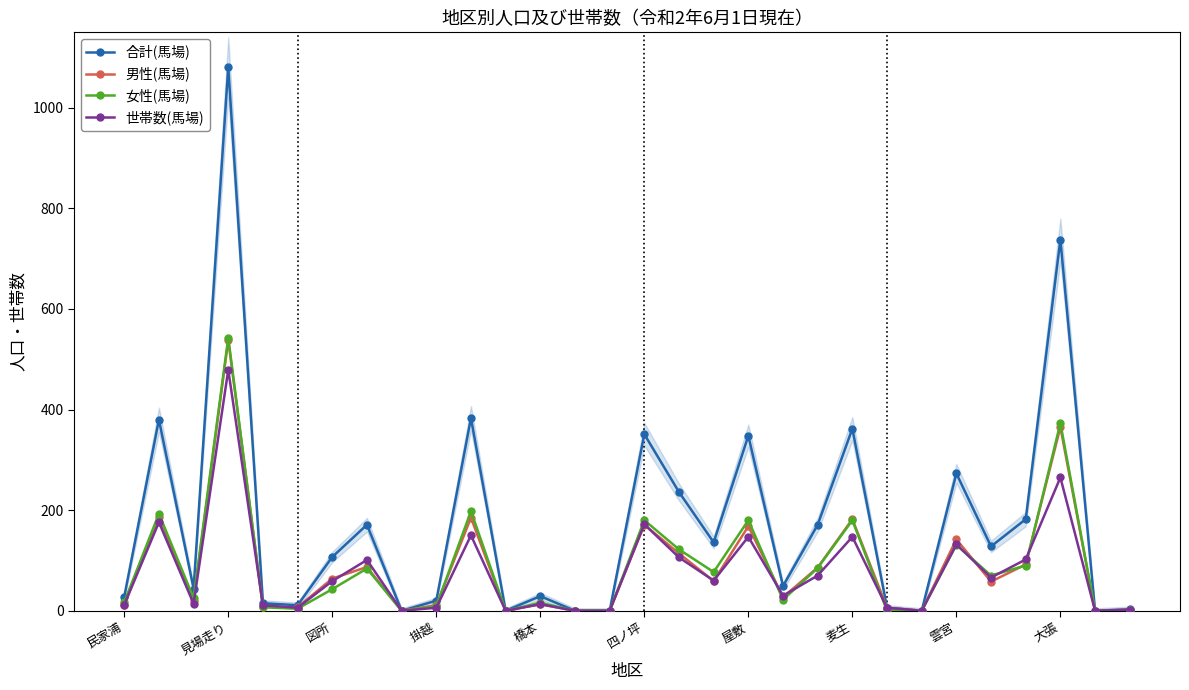

How many times do 女性(馬場) and 世帯数(馬場) cross each other?

7